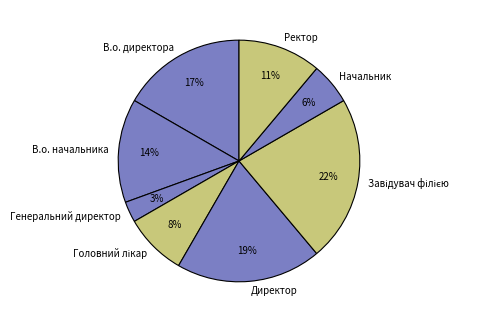

Is В.о. директора the majority of the pie?

No